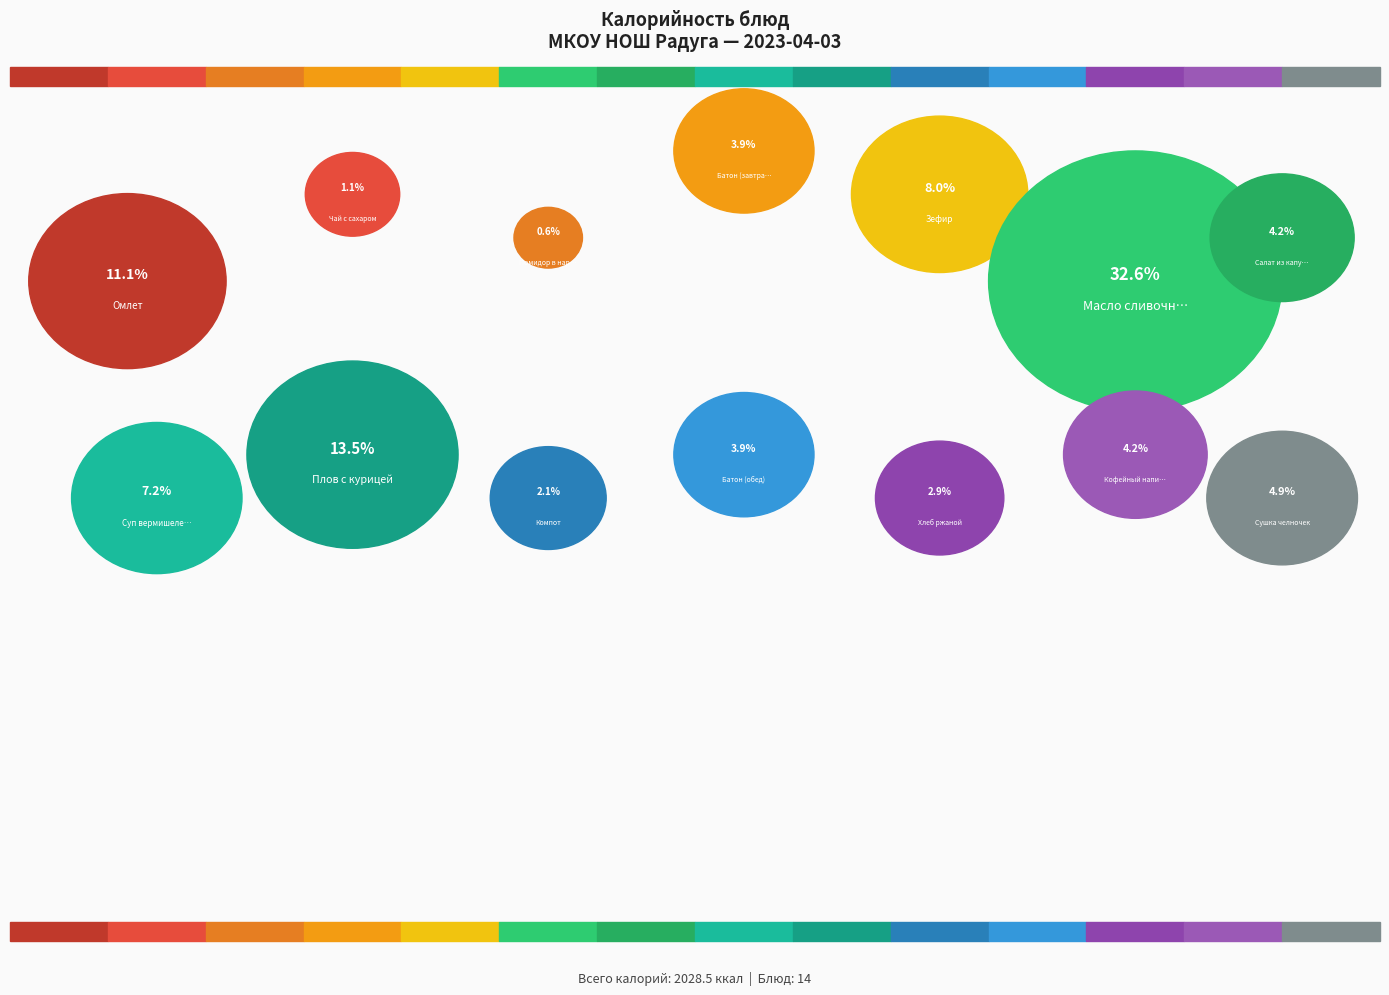

What is the smallest slice in the pie chart?

Помидор в нарезке